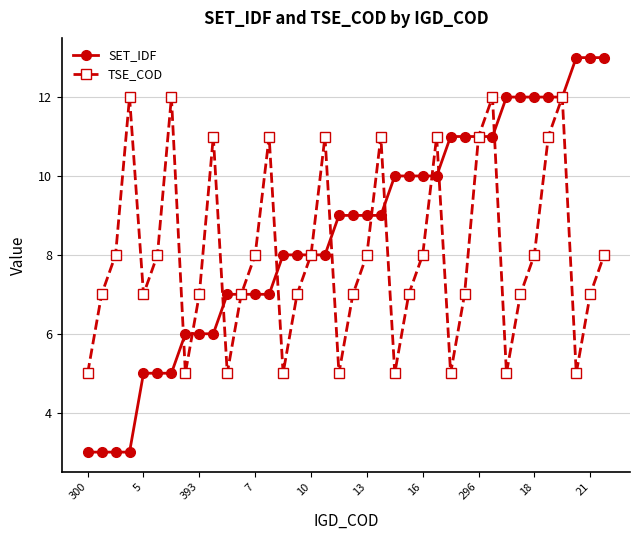

At how many categories does at least one series exceed 4?

38